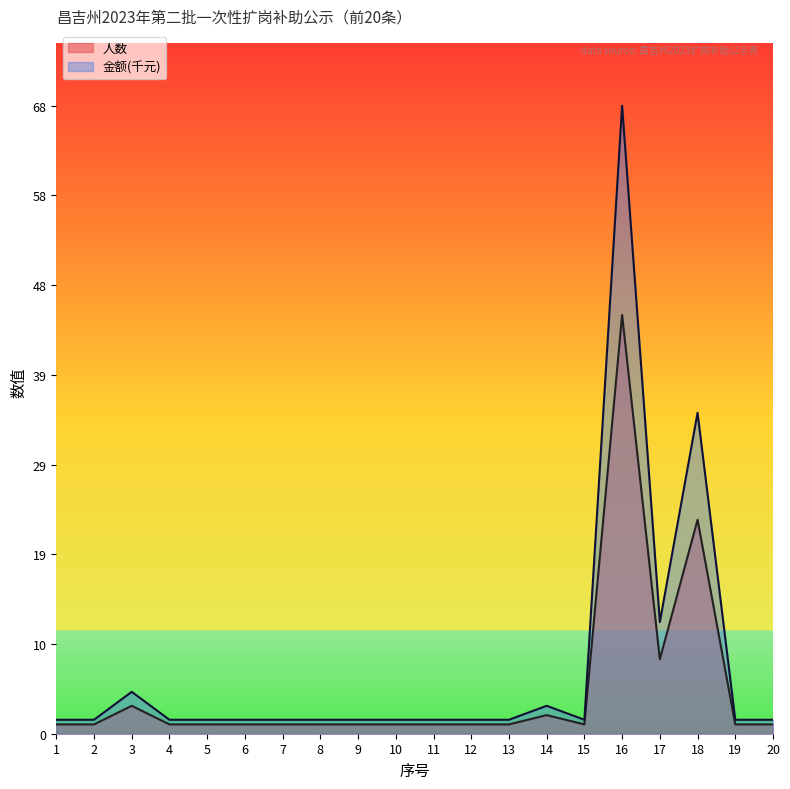

True or false: 人数 and 金额(千元) cross at least once.

False